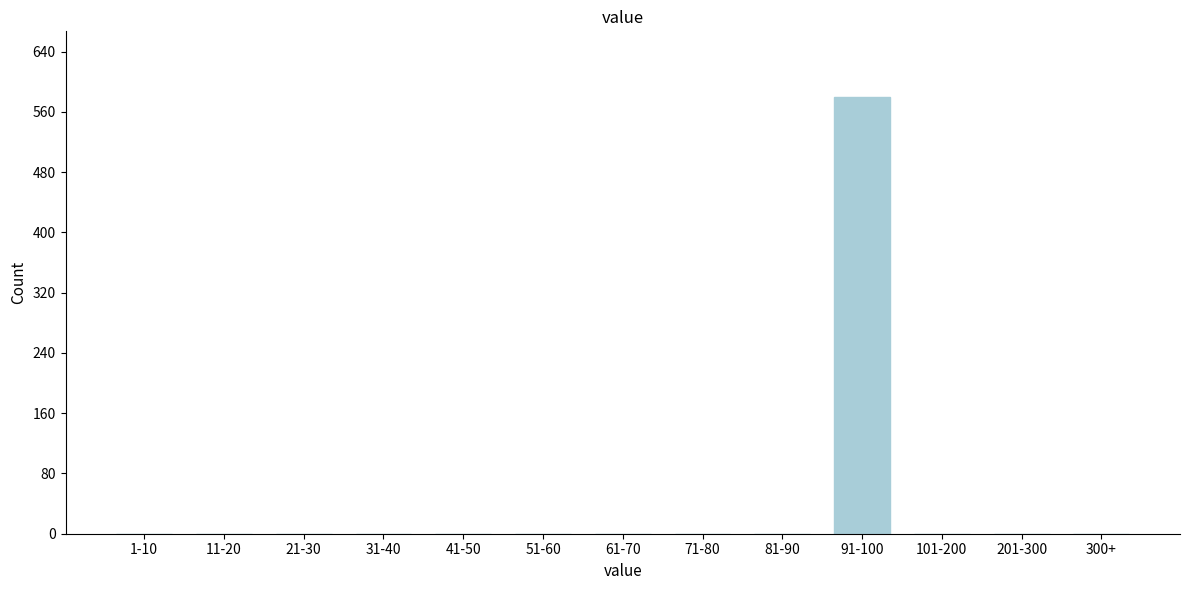

Reading left to right, what are all the values shown in this chart?

1-10=0	11-20=0	21-30=0	31-40=0	41-50=0	51-60=0	61-70=0	71-80=0	81-90=0	91-100=580	101-200=0	201-300=0	300+=0